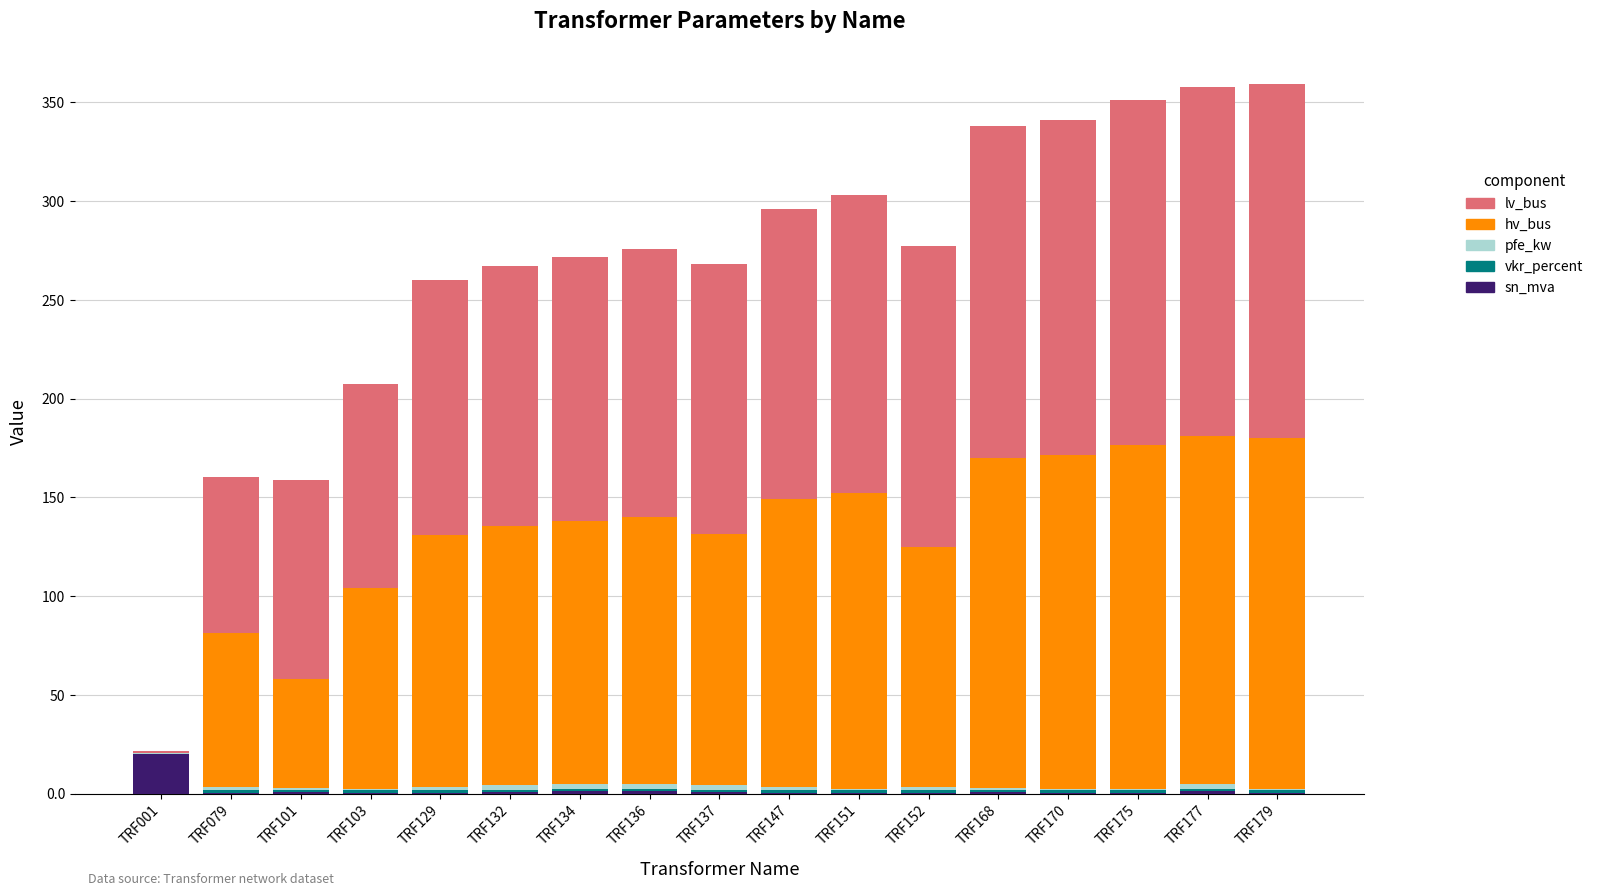

At which label does sn_mva reach its peak?

TRF001